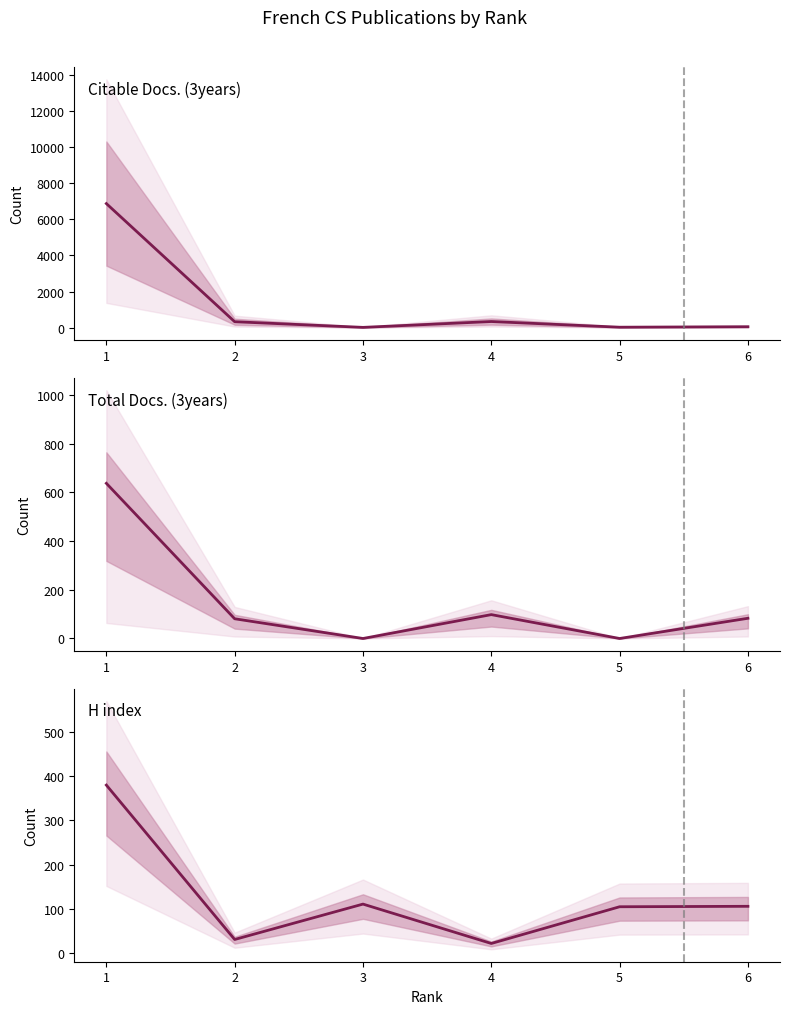

Reading left to right, list all the values displayed in this chart.

Citable Docs. (3years): 1=6874.0	2=334.5	3=21.0	4=344.5	5=30.5	6=57.0
Total Docs. (3years): 1=637.0	2=81.0	3=0.0	4=98.0	5=0.0	6=83.0
H index: 1=380.0	2=31.0	3=111.0	4=22.0	5=105.0	6=106.0